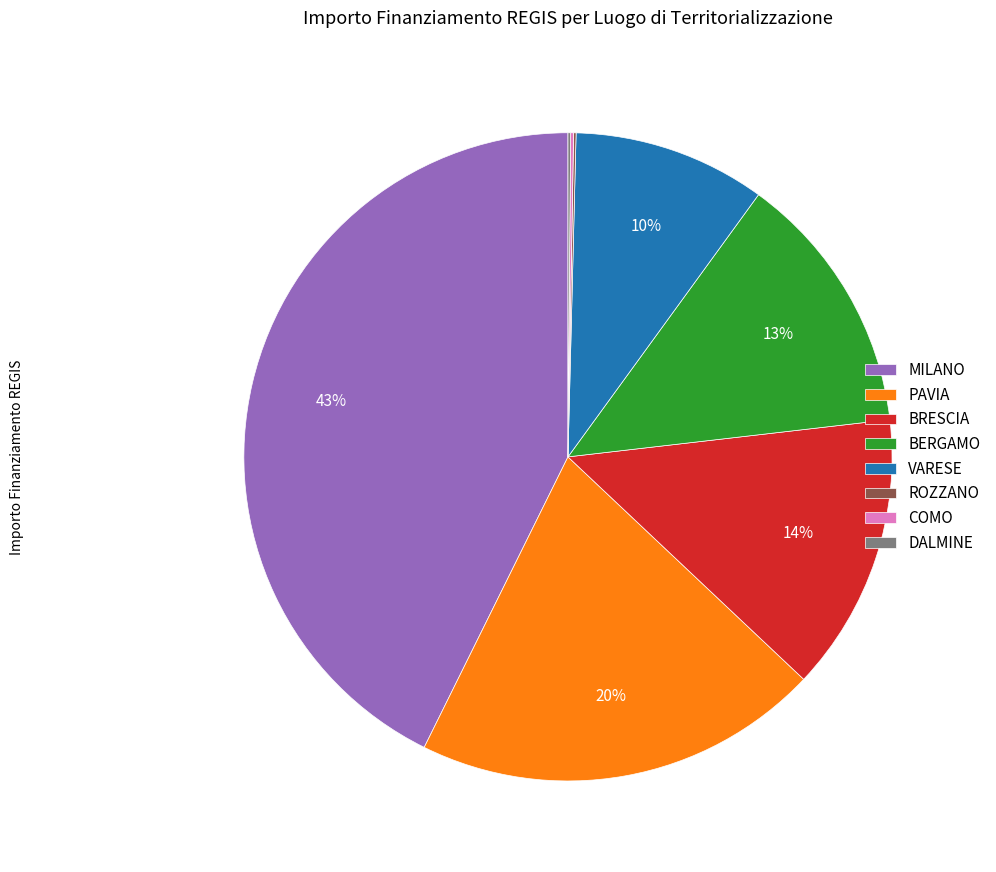

Is the sum of BERGAMO and MILANO greater than half?

Yes